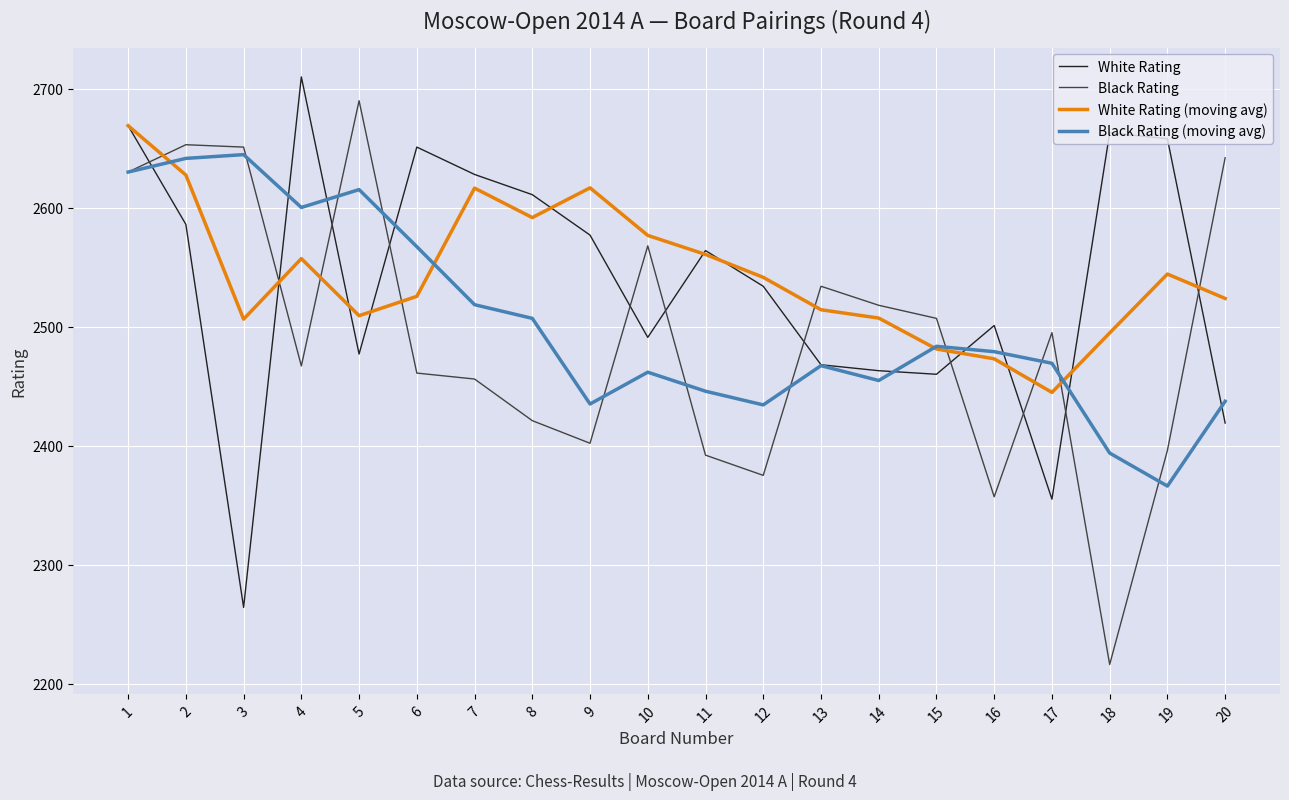

Which series ends up on top after the final intersection of White Rating and White Rating (moving avg)?

White Rating (moving avg)